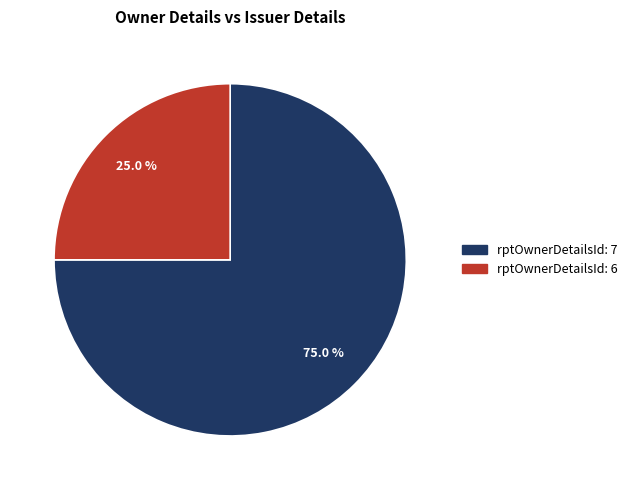

Is there any slice that represents more than half of the pie?

Yes